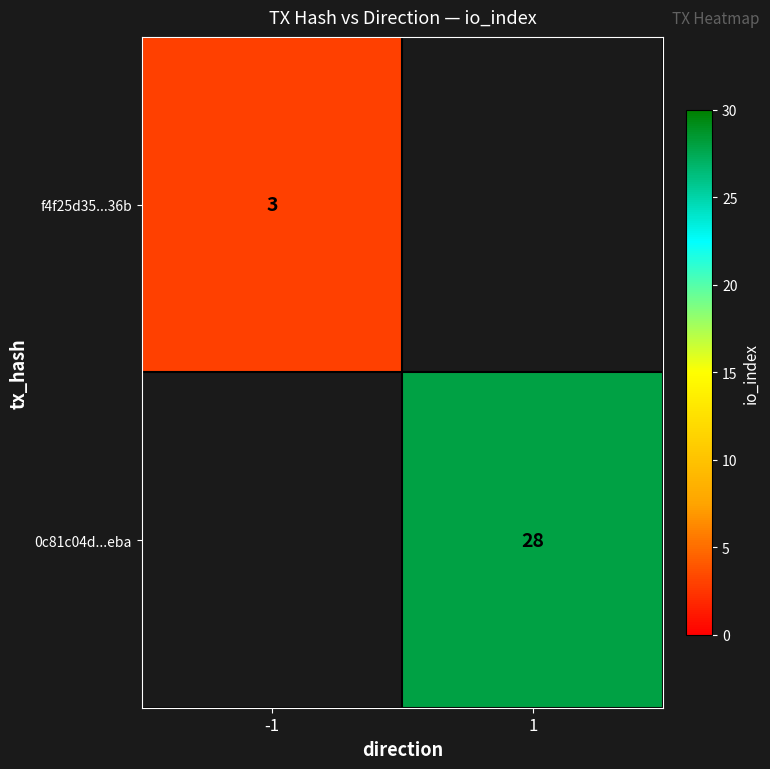

Which has a higher value, 1 or -1?

-1